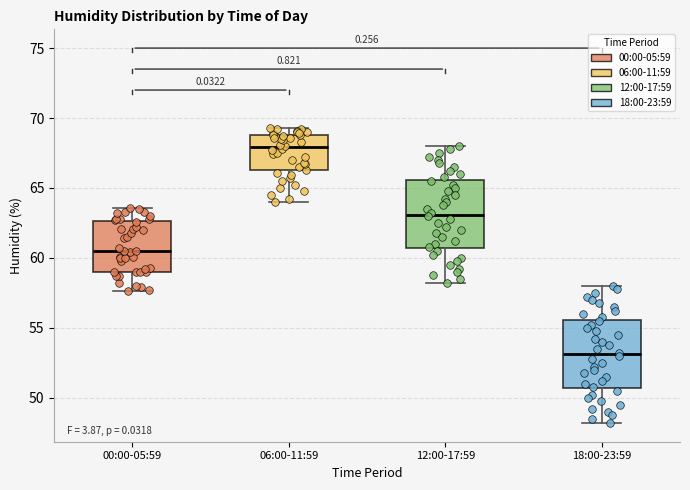

Which box's median line is the lowest?

18:00-23:59